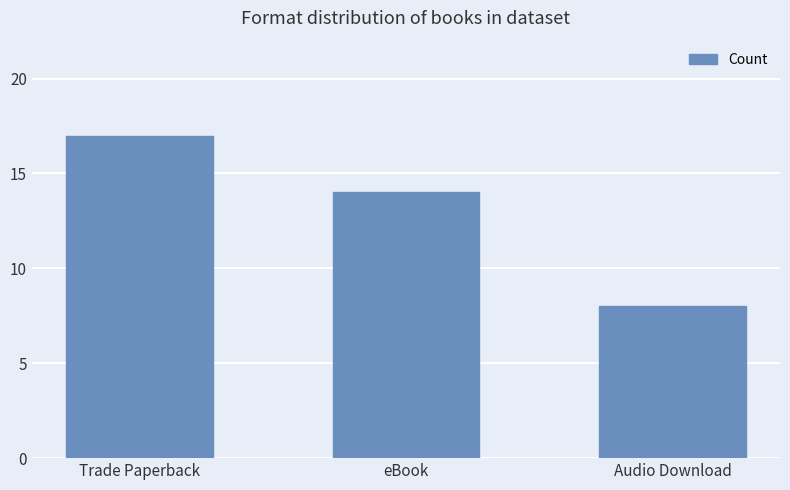

Reading right to left, what are all the values shown in this chart?

8	14	17